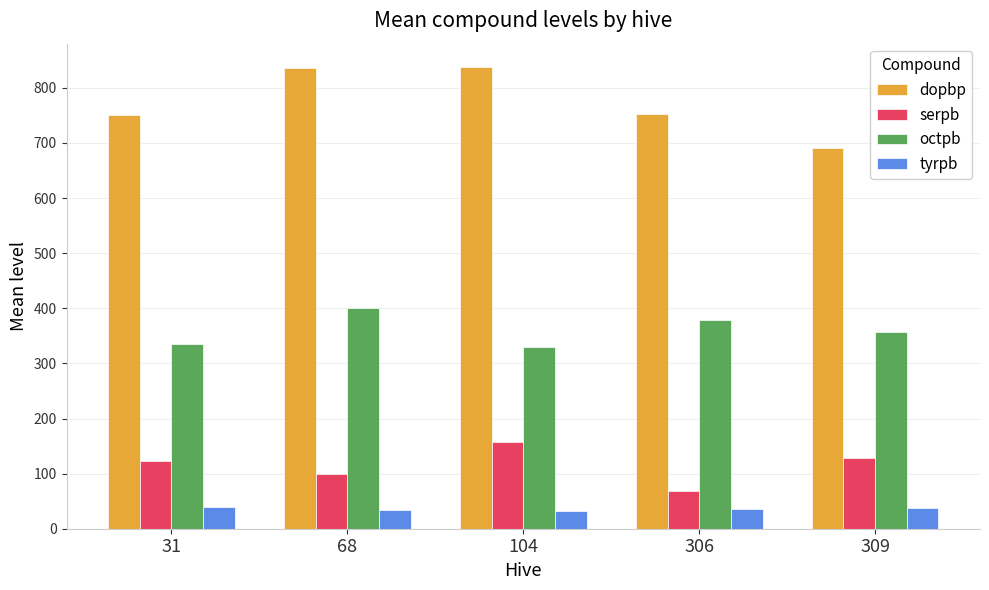

Is it true that dopbp equals 280.9 at 68?

False